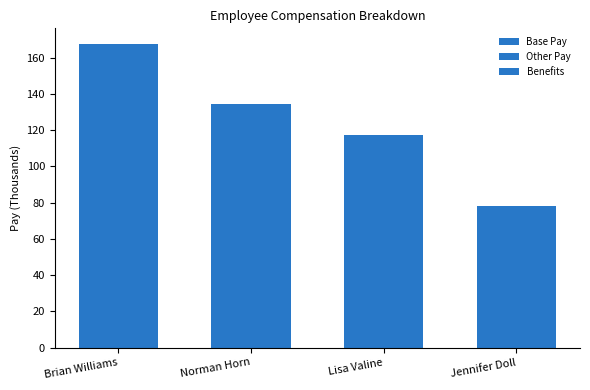

Does the chart contain stacked bars?

Yes